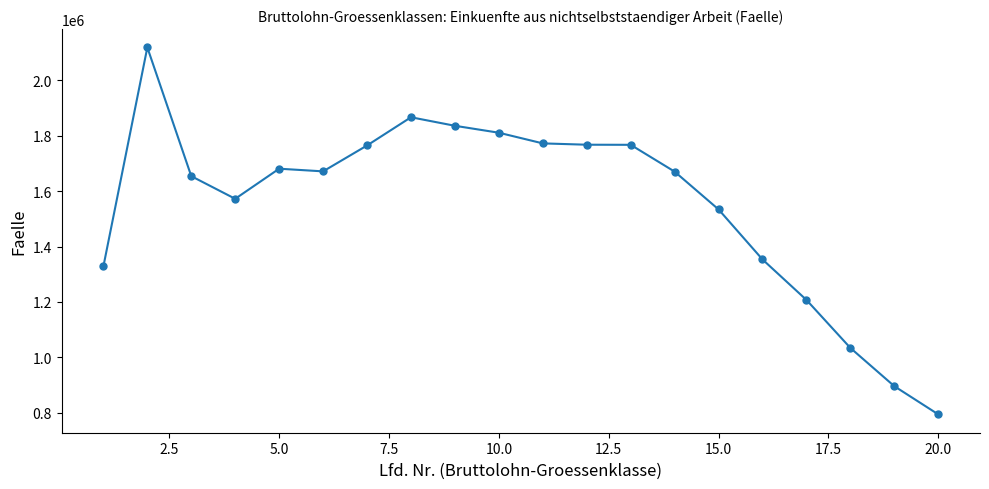

True or false: there are more than 0 points higher than both neighbors.

True